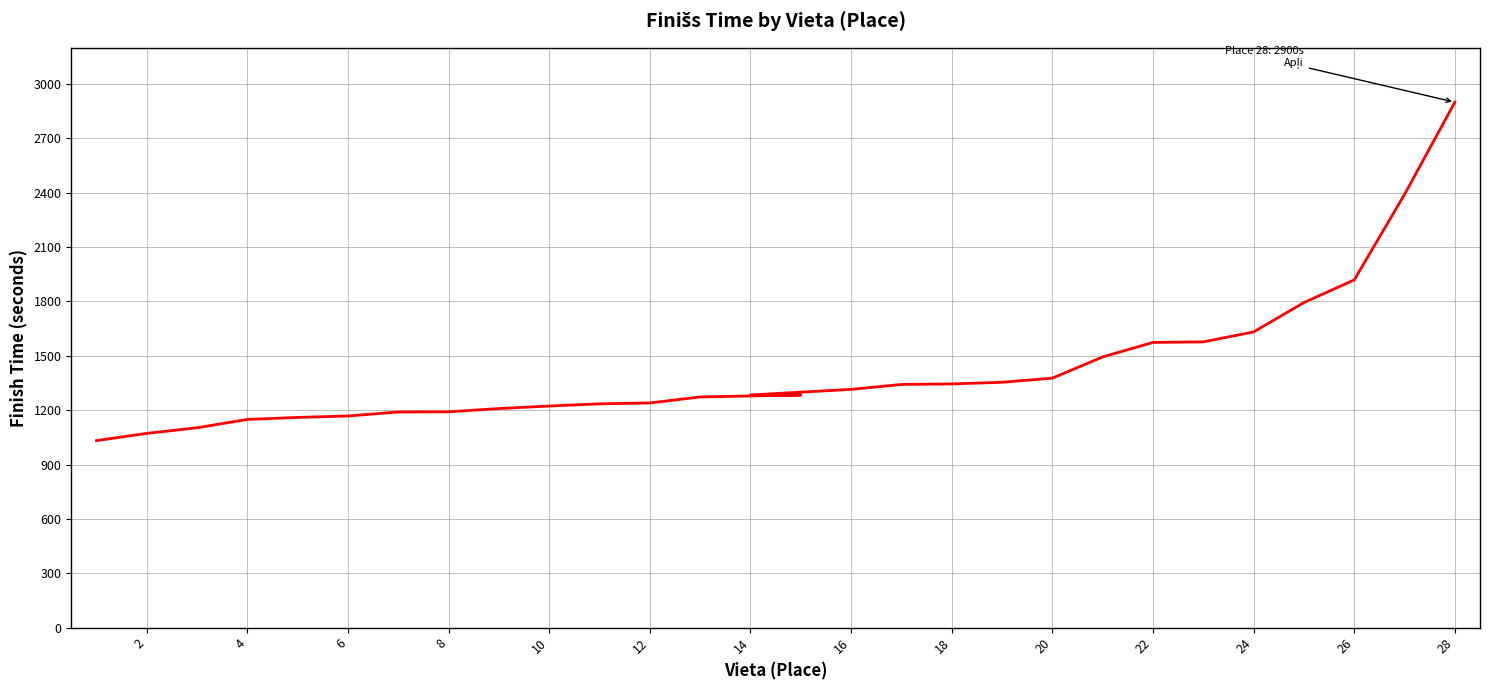

Between 4 and 20, which is larger?

20